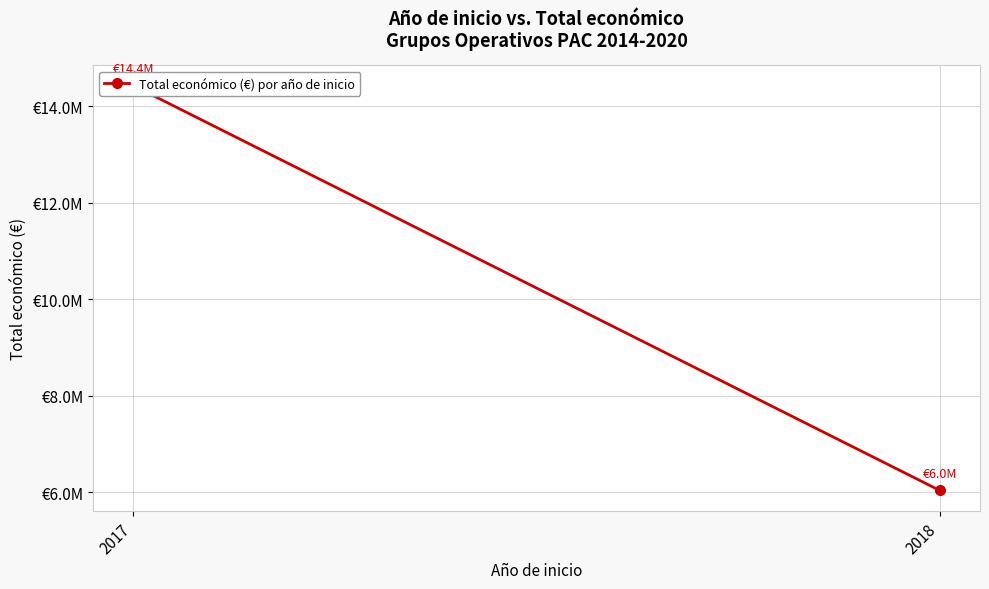

What is the change in value from 2017 to 2018?

-8389380